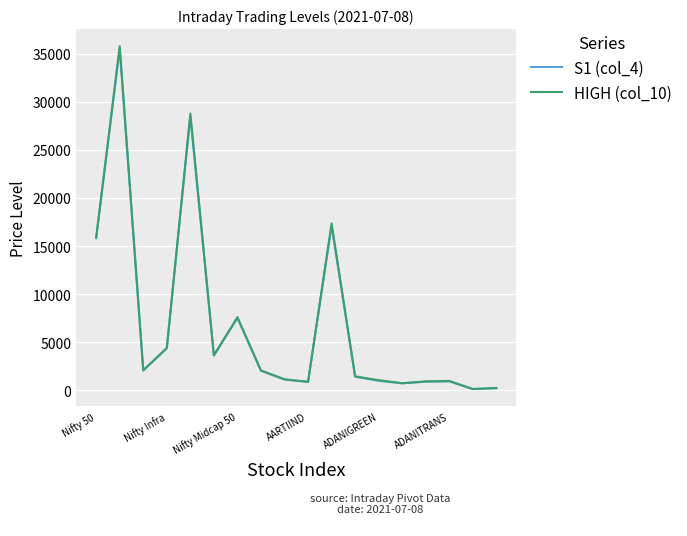

Which series has the largest range (max minus min)?

HIGH (col_10)